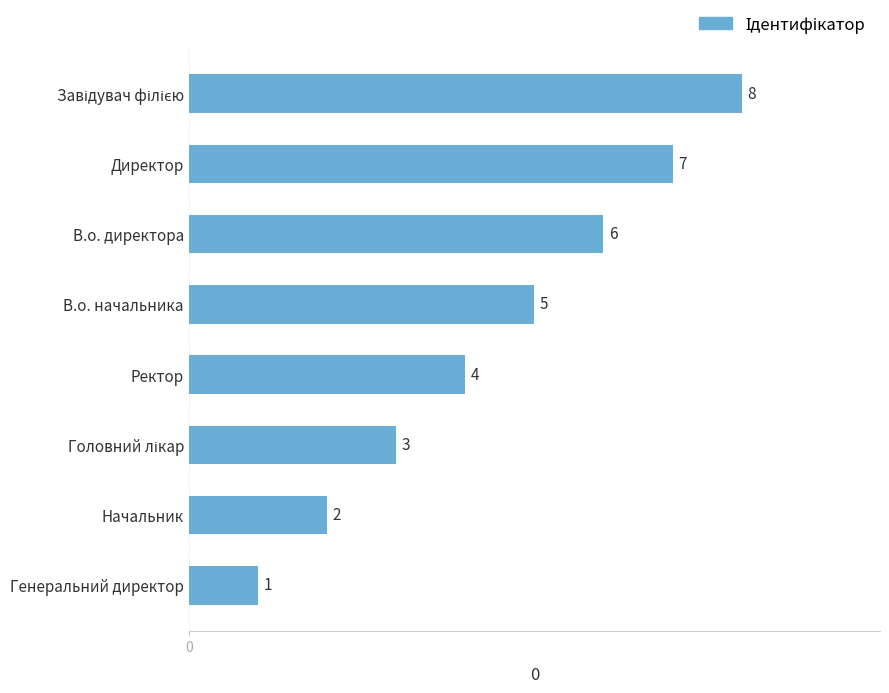

What is the sum of the values at Директор and В.о. директора?

13